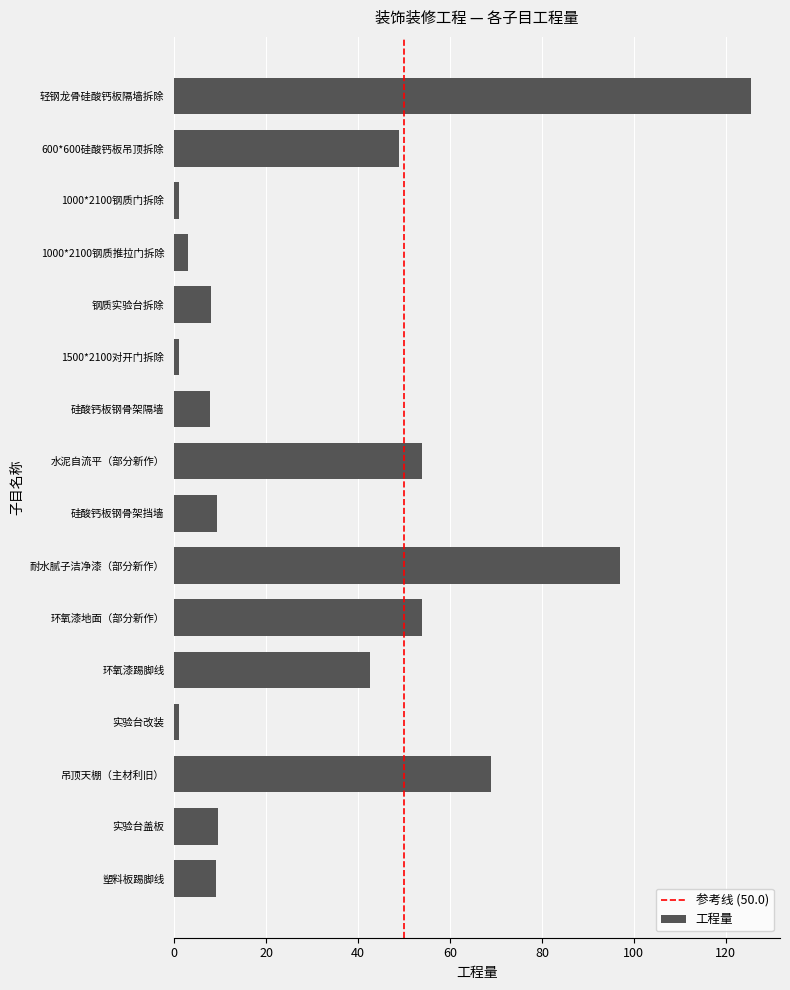

How many bars are there in total?

16